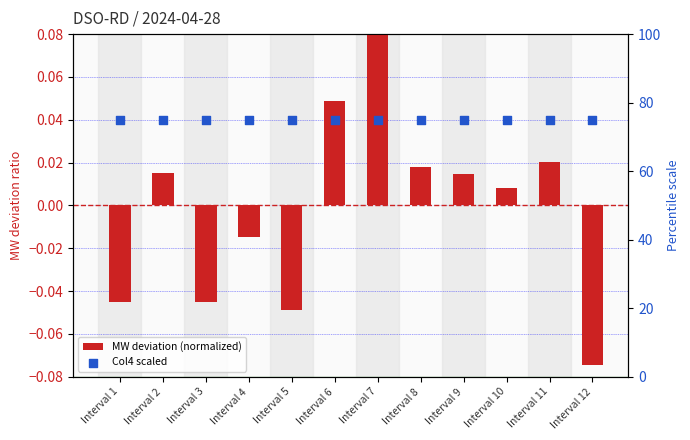

Which series reaches the minimum Y coordinate?

MW deviation (normalized)